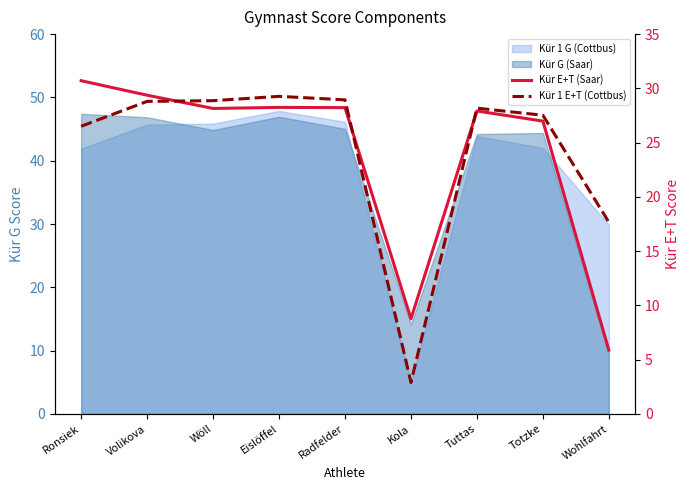

Which category has the lowest value across all series?

Kola